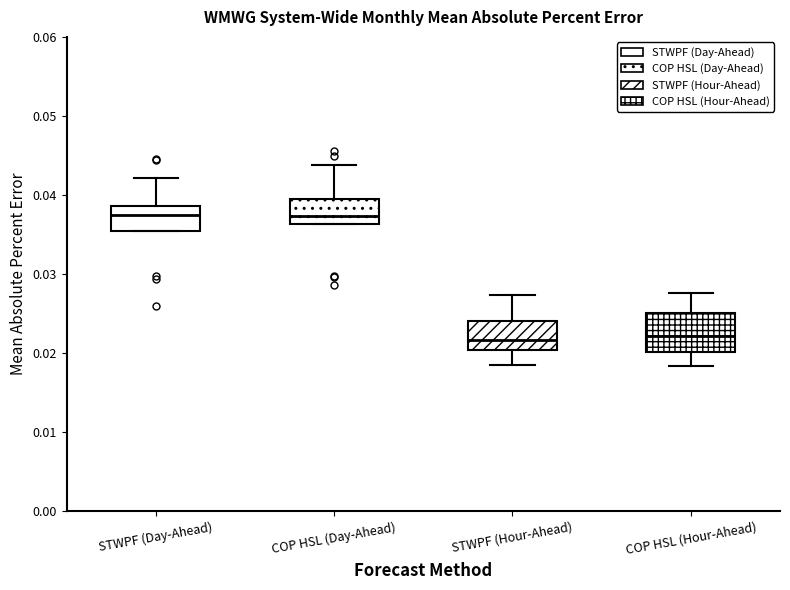

Reading left to right, read every box against the y-axis: the position of its median line, the range the box covers, and the ends of its whiskers. The values are not printed on the chart, so give them approximately, as read against the axis.

STWPF (Day-Ahead): median 0.037, box 0.035 to 0.039, whiskers 0.035 to 0.042
COP HSL (Day-Ahead): median 0.037, box 0.036 to 0.039, whiskers 0.036 to 0.044
STWPF (Hour-Ahead): median 0.022, box 0.020 to 0.024, whiskers 0.018 to 0.027
COP HSL (Hour-Ahead): median 0.022, box 0.020 to 0.025, whiskers 0.018 to 0.028